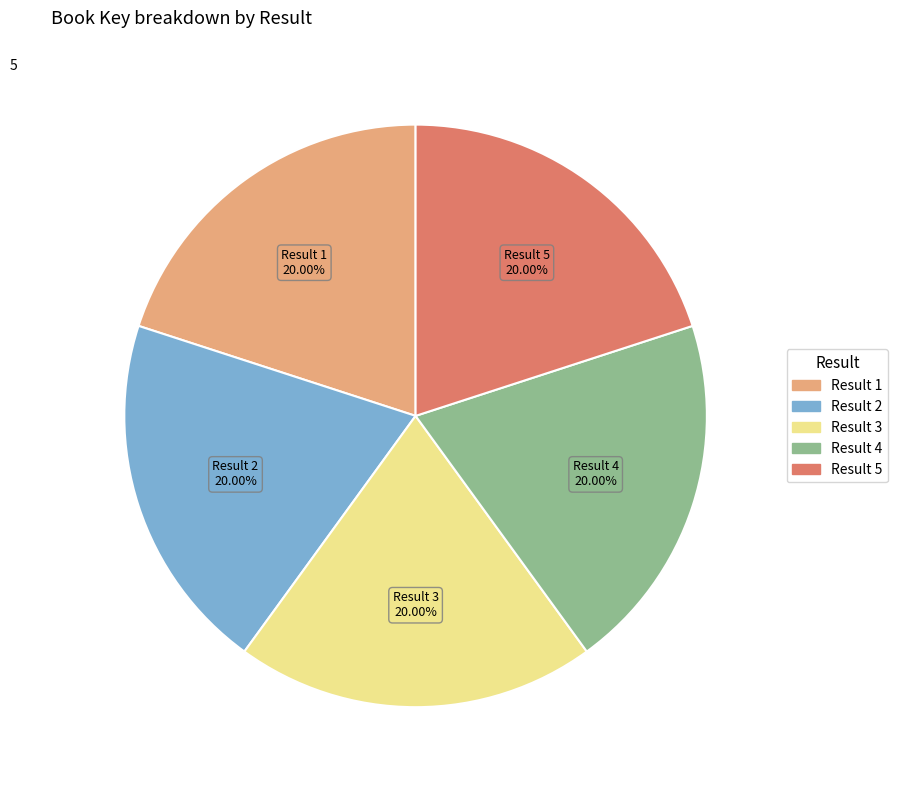

Is there a majority slice in this chart?

No